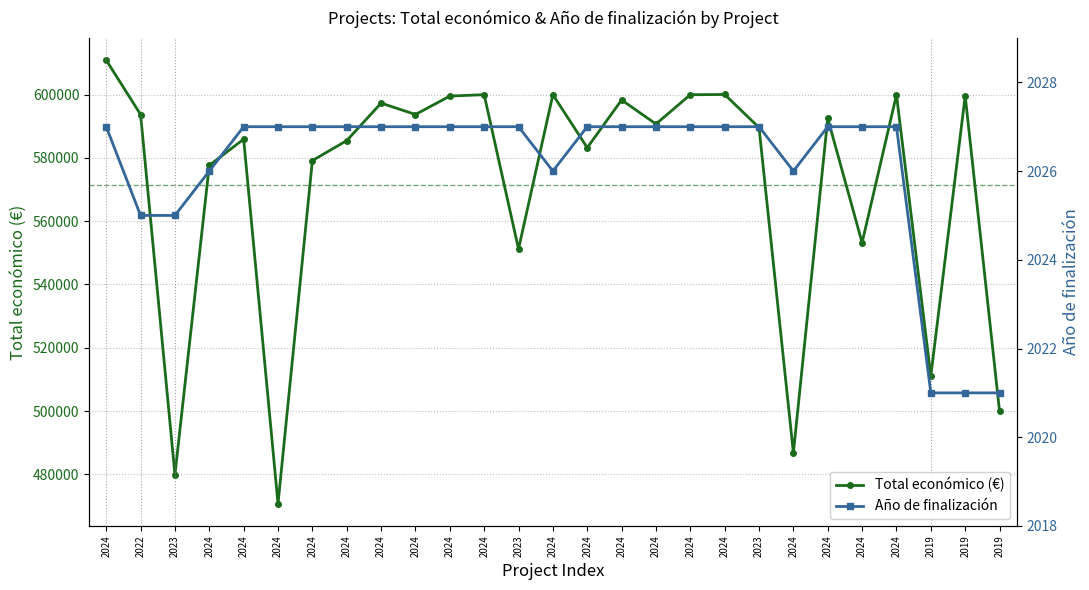

At which category is the sum across all series the highest?

2024